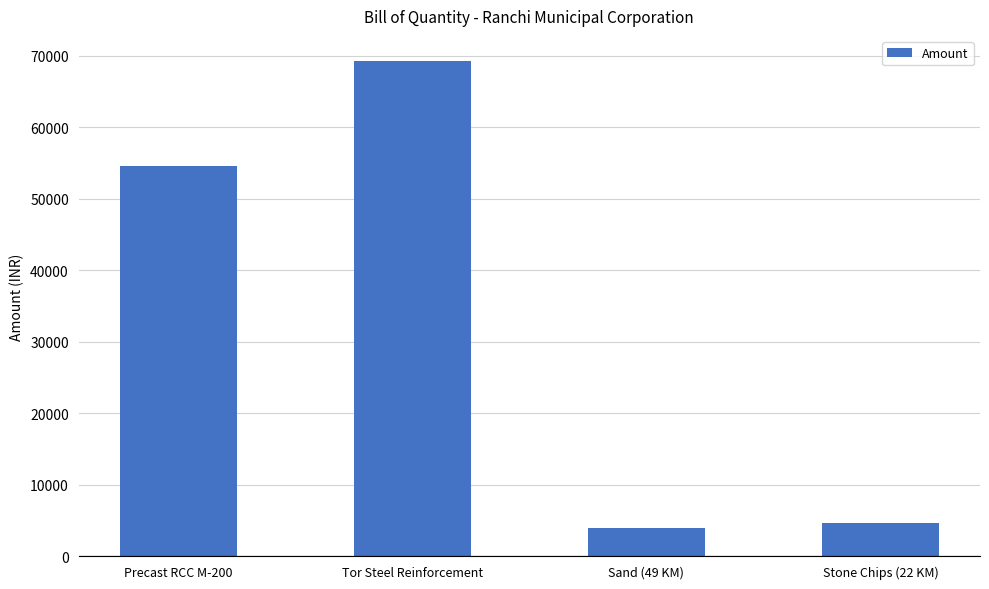

What value does the data have at Tor Steel Reinforcement?

69331.5